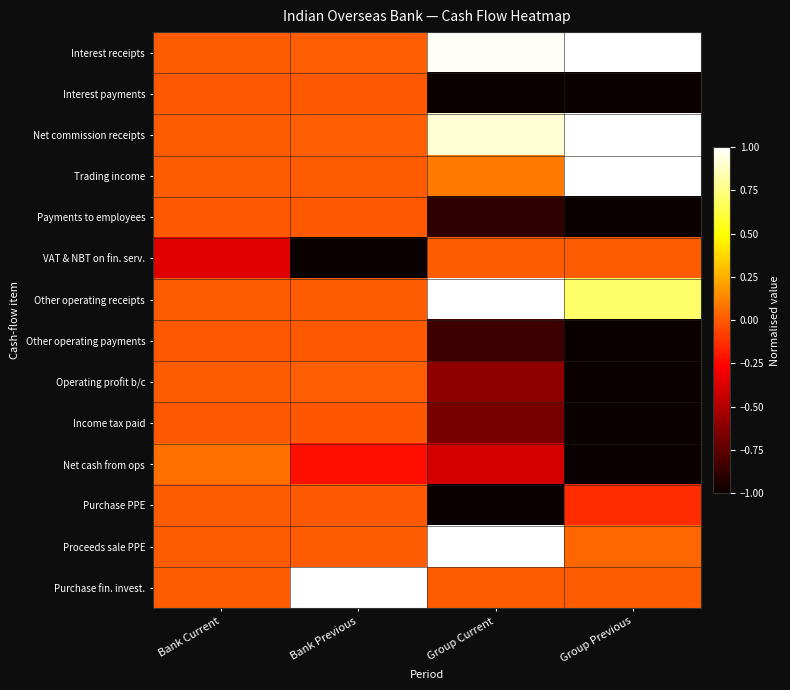

What is the total value across all series at Group Previous?

-2.4